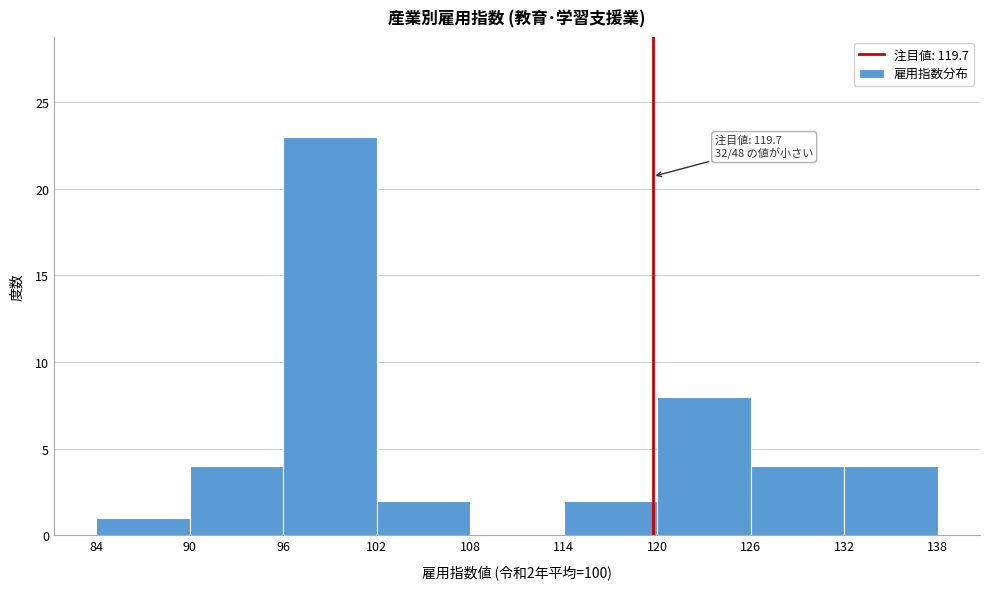

Which range on the x-axis has the tallest bar?

96 to 102